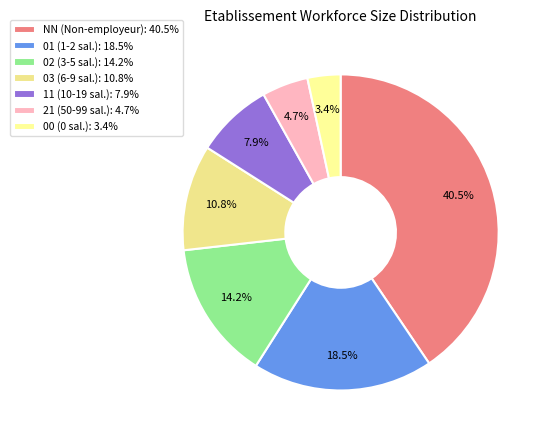

The 11 slice represents 8% of the pie. True or false?

True